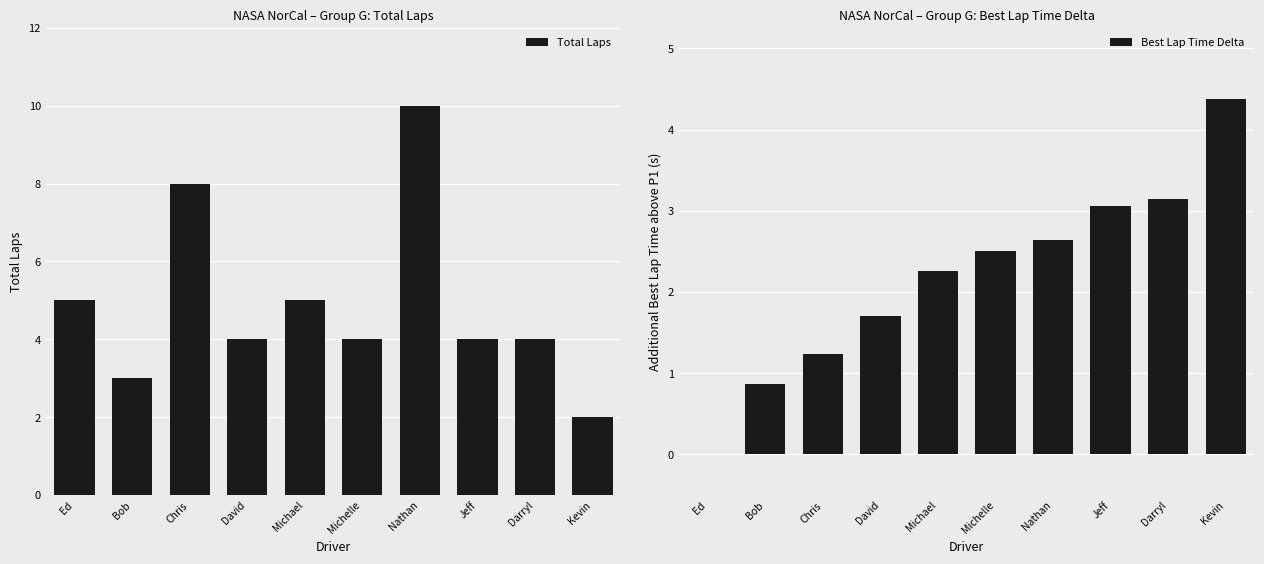

Reading left to right, list all the values displayed in this chart.

Total Laps: 5.0	3.0	8.0	4.0	5.0	4.0	10.0	4.0	4.0	2.0
Best Lap Time Delta: 0.0	0.9	1.2	1.7	2.3	2.5	2.6	3.1	3.1	4.4